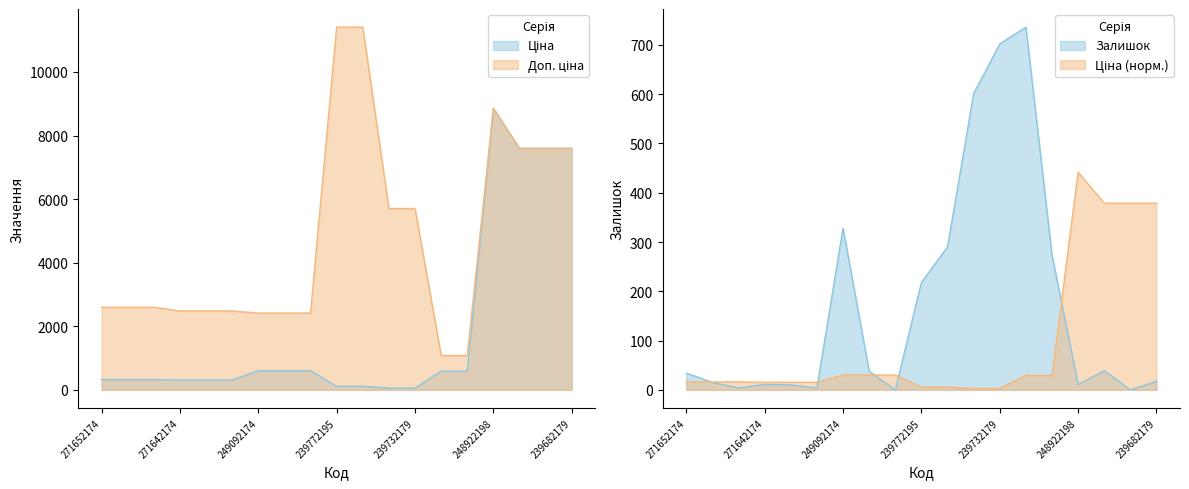

True or false: Доп. ціна and Залишок intersect in this chart.

False